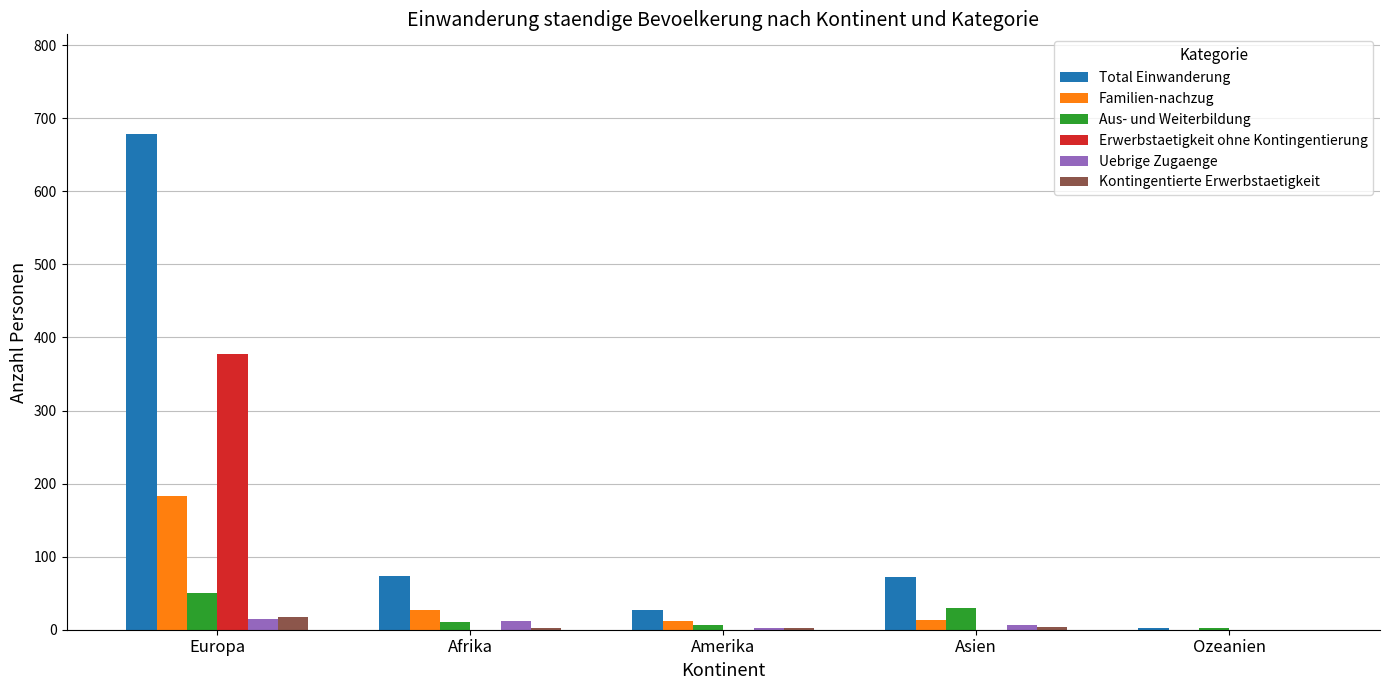

Which series has the largest total across all categories?

Total Einwanderung